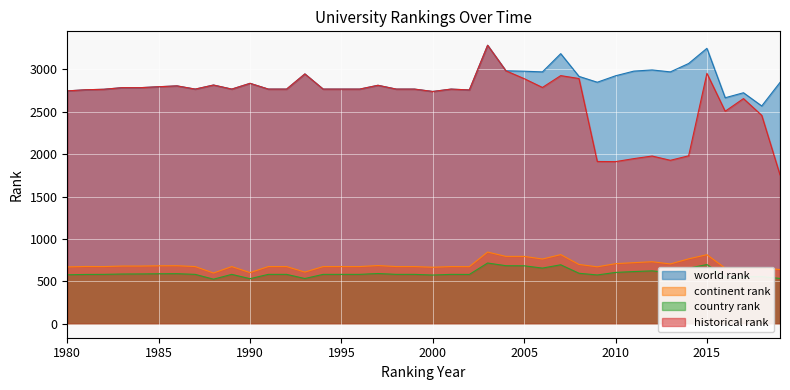

Reading left to right, extract all data points from this chart.

world rank: 1980=2747.0	1981=2760.0	1982=2766.0	1983=2785.0	1984=2785.0	1985=2796.0	1986=2806.0	1987=2768.0	1988=2816.0	1989=2768.0	1990=2836.0	1991=2768.0	1992=2768.0	1993=2947.0	1994=2768.0	1995=2768.0	1996=2768.0	1997=2813.0	1998=2768.0	1999=2768.0	2000=2740.0	2001=2768.0	2002=2758.0	2003=3285.0	2004=2984.0	2005=2979.0	2006=2971.0	2007=3186.0	2008=2918.0	2009=2849.0	2010=2925.0	2011=2980.0	2012=2994.0	2013=2971.0	2014=3070.0	2015=3249.0	2016=2666.0	2017=2725.0	2018=2569.0	2019=2847.0
continent rank: 1980=671.0	1981=676.0	1982=675.0	1983=681.0	1984=681.0	1985=684.0	1986=685.0	1987=675.0	1988=599.0	1989=675.0	1990=604.0	1991=675.0	1992=675.0	1993=610.0	1994=675.0	1995=675.0	1996=675.0	1997=687.0	1998=675.0	1999=675.0	2000=667.0	2001=675.0	2002=674.0	2003=846.0	2004=795.0	2005=795.0	2006=764.0	2007=816.0	2008=700.0	2009=672.0	2010=709.0	2011=721.0	2012=732.0	2013=706.0	2014=766.0	2015=815.0	2016=657.0	2017=656.0	2018=657.0	2019=640.0
country rank: 1980=578.0	1981=582.0	1982=583.0	1983=587.0	1984=588.0	1985=590.0	1986=591.0	1987=583.0	1988=526.0	1989=583.0	1990=532.0	1991=583.0	1992=583.0	1993=534.0	1994=583.0	1995=583.0	1996=583.0	1997=593.0	1998=583.0	1999=583.0	2000=575.0	2001=583.0	2002=582.0	2003=717.0	2004=685.0	2005=684.0	2006=657.0	2007=696.0	2008=596.0	2009=576.0	2010=606.0	2011=616.0	2012=624.0	2013=602.0	2014=656.0	2015=699.0	2016=555.0	2017=555.0	2018=557.0	2019=535.0
historical rank: 1980=2747.0	1981=2760.0	1982=2766.0	1983=2785.0	1984=2785.0	1985=2796.0	1986=2806.0	1987=2768.0	1988=2816.0	1989=2768.0	1990=2836.0	1991=2768.0	1992=2768.0	1993=2947.0	1994=2768.0	1995=2768.0	1996=2768.0	1997=2813.0	1998=2768.0	1999=2768.0	2000=2740.0	2001=2768.0	2002=2758.0	2003=3285.0	2004=2984.0	2005=2891.5	2006=2787.5	2007=2927.0	2008=2892.7	2009=1914.3	2010=1912.7	2011=1948.0	2012=1978.7	2013=1928.3	2014=1981.3	2015=2954.0	2016=2507.0	2017=2656.0	2018=2458.5	2019=1756.3